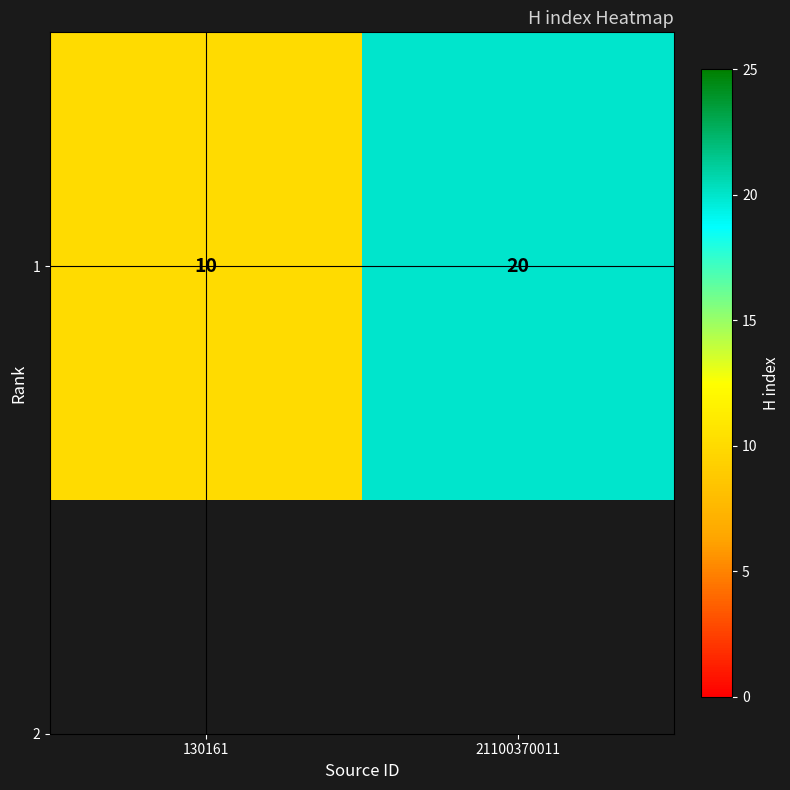

Read the value at 21100370011, to the nearest 10.

20